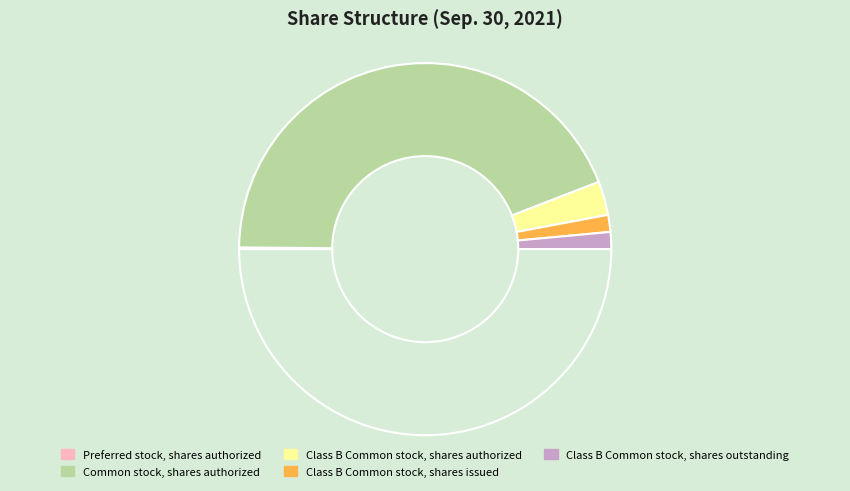

How many segments does this pie chart have?

5